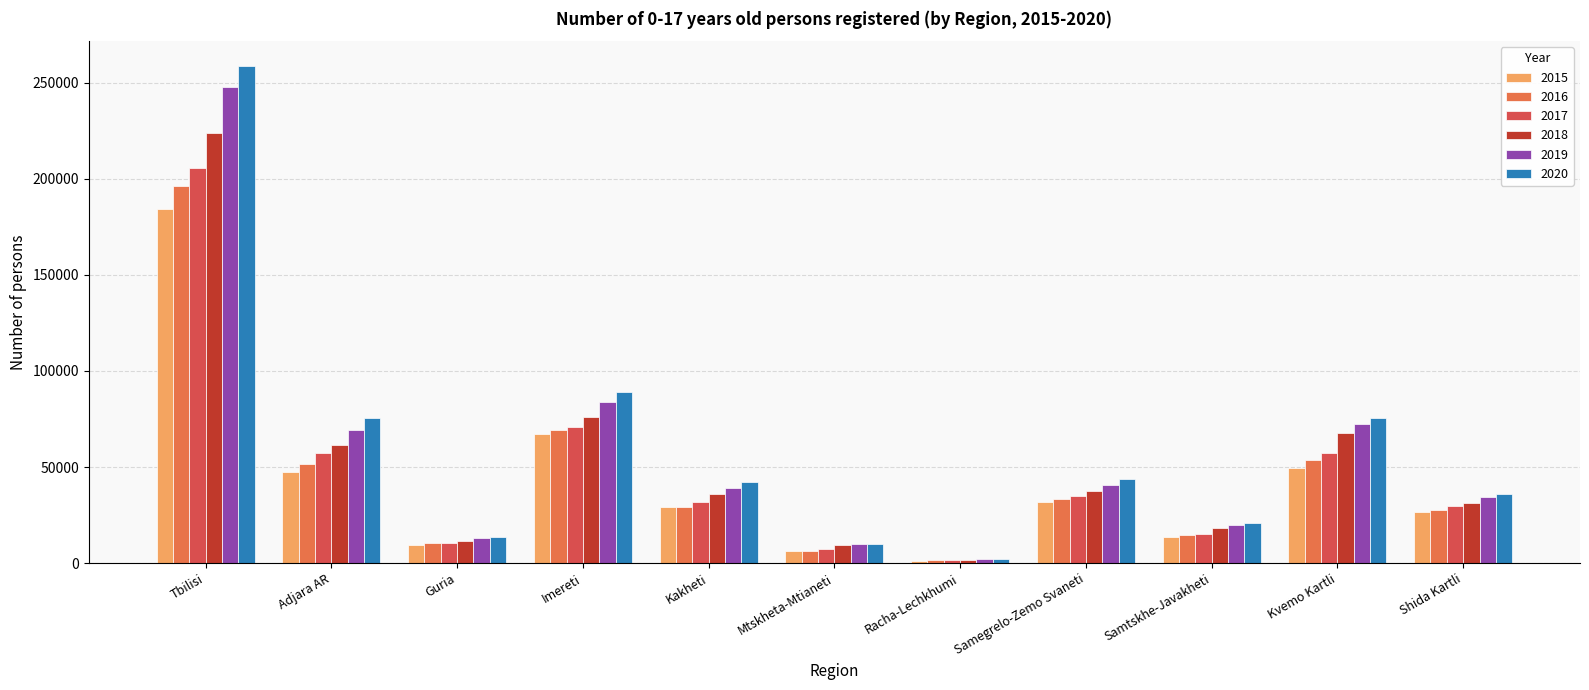

What is the average value of the 2020 series?

60680